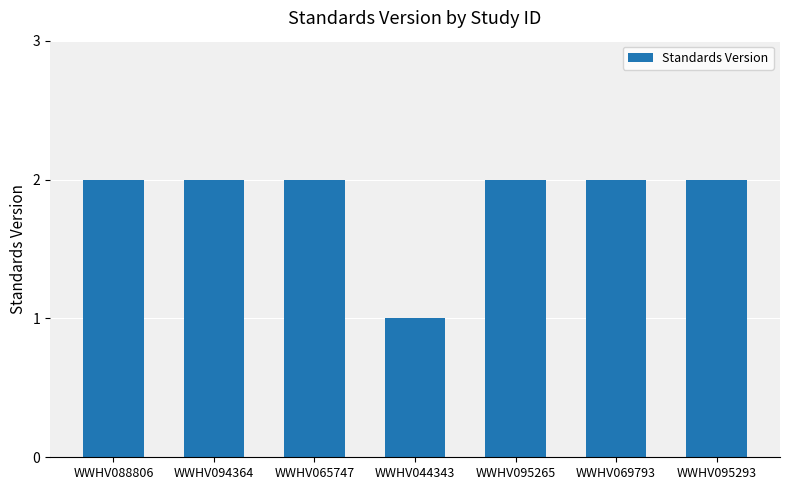

Reading left to right, transcribe all the data shown in this chart.

WWHV088806=2	WWHV094364=2	WWHV065747=2	WWHV044343=1	WWHV095265=2	WWHV069793=2	WWHV095293=2